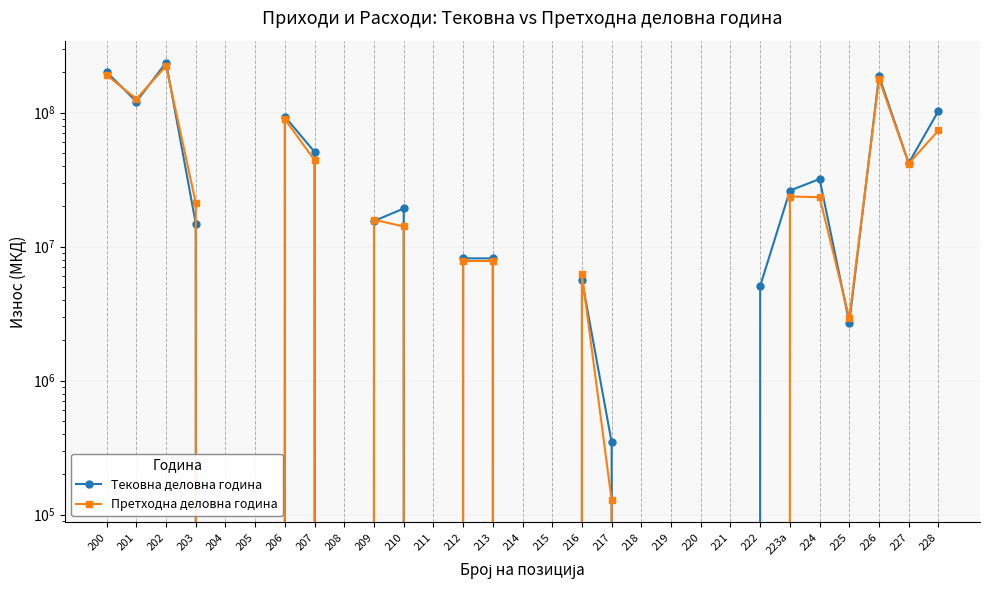

Rank the categories by Претходна деловна година value from lowest to highest.

204, 205, 208, 211, 214, 215, 218, 219, 220, 221, 222, 217, 225, 216, 212, 213, 210, 209, 203, 224, 223a, 227, 207, 228, 206, 201, 226, 200, 202